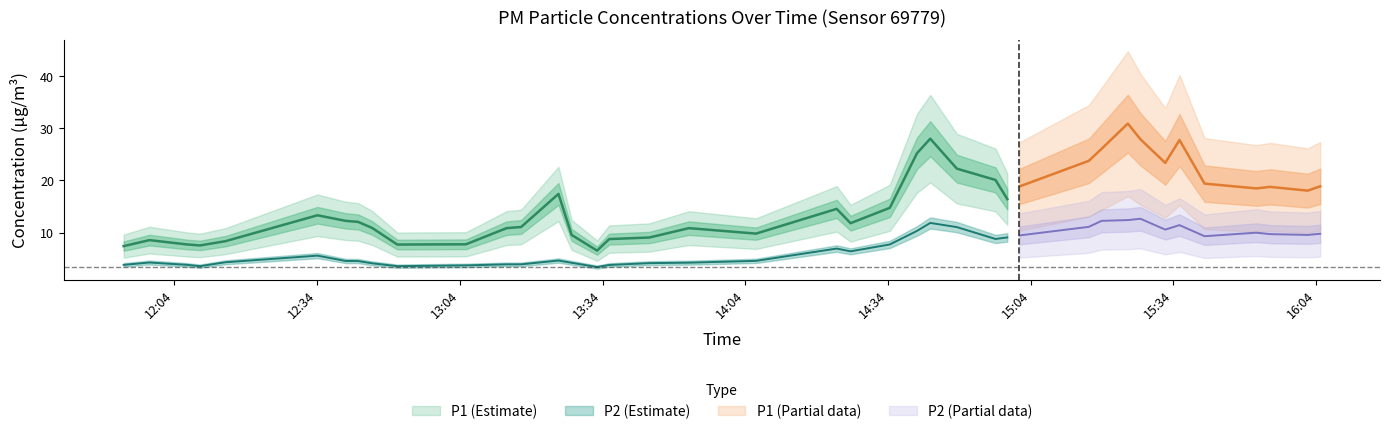

Rank the series at 31 from highest to lowest value.

P1, P2